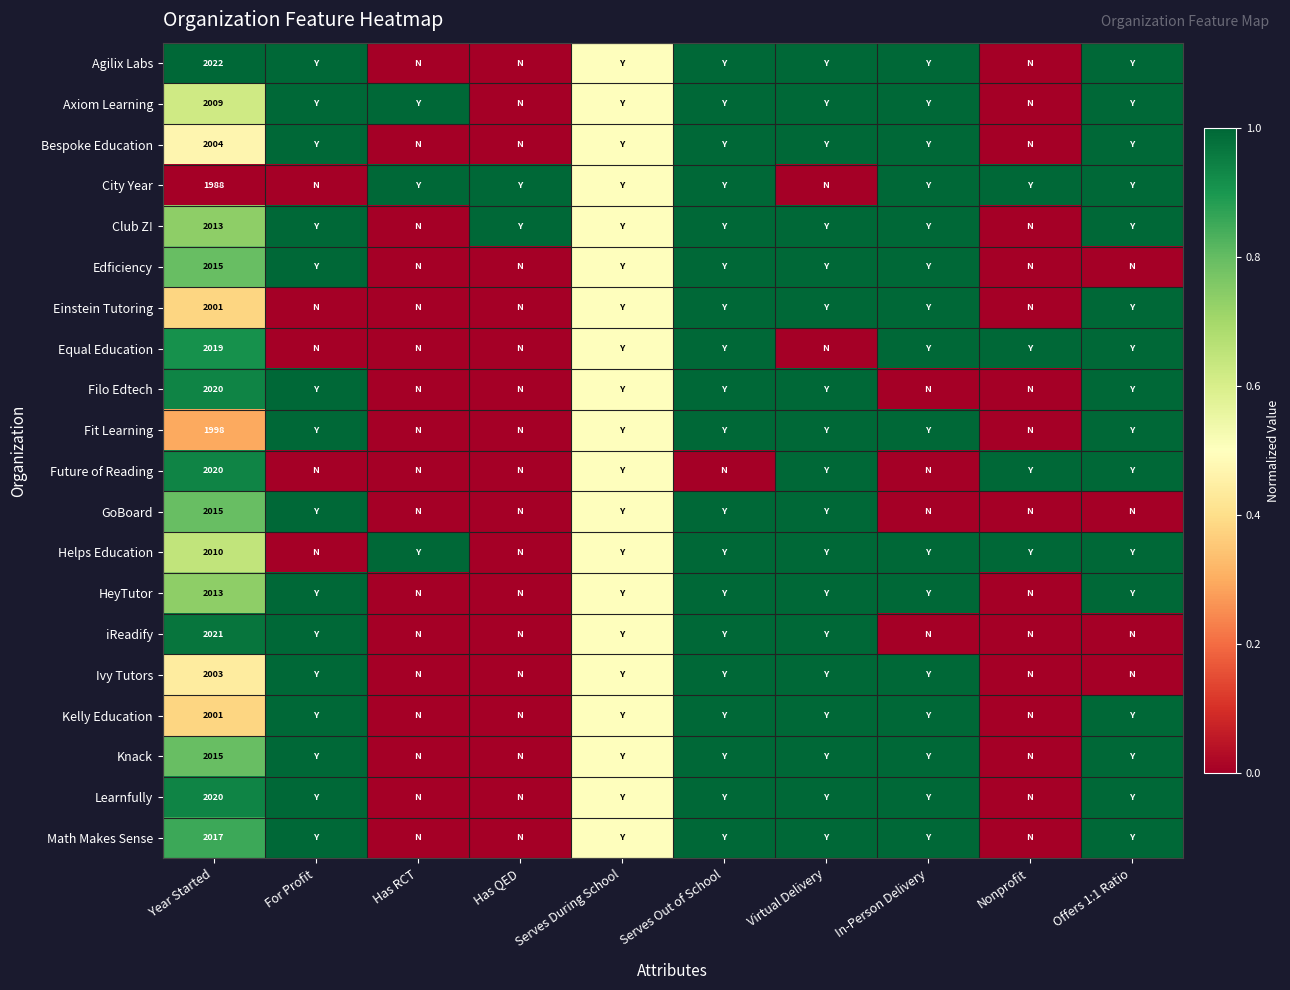

The value of Axiom Learning at Year Started is 1.1. True or false?

False